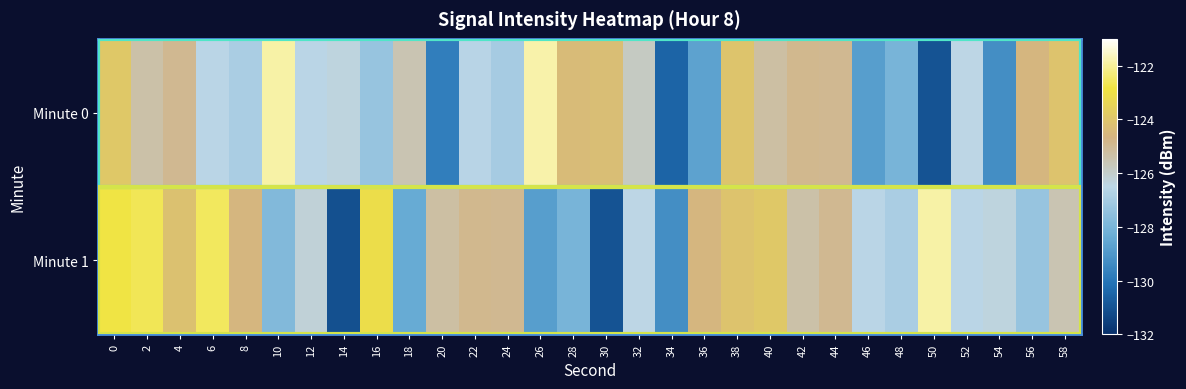

Which series has the widest spread of values?

Minute 1